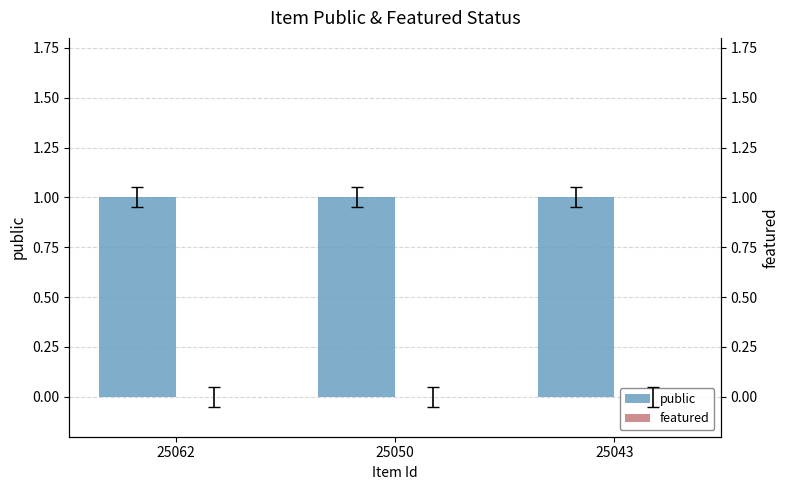

True or false: public has a value of 1 at 25062.

False